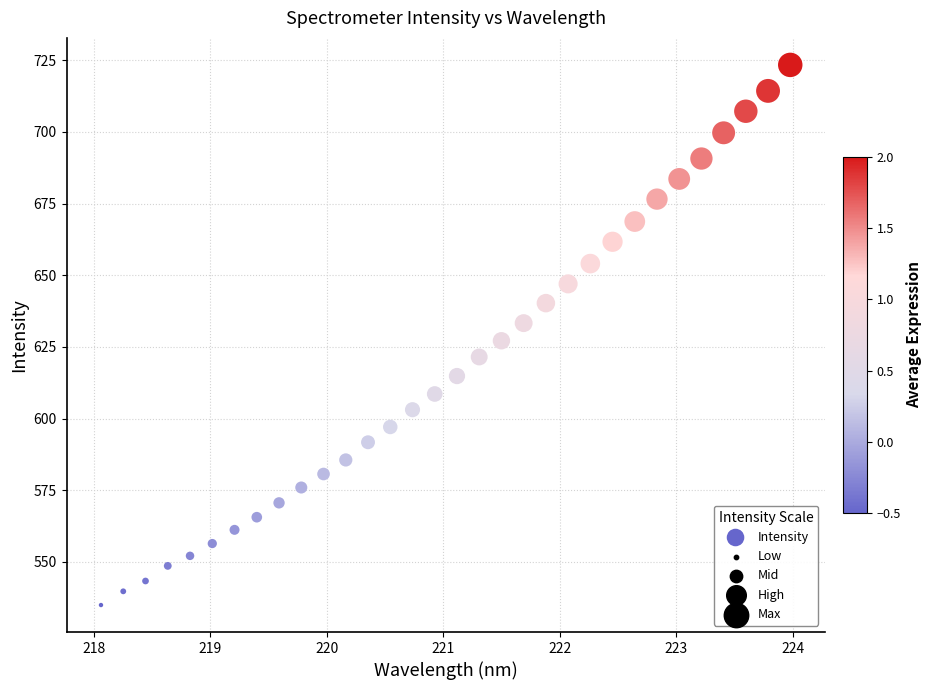

What is the range of X values (max minus min)?

5.9